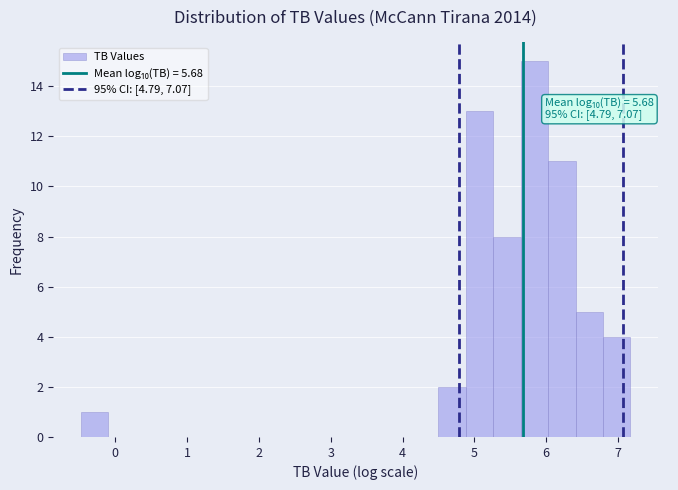

Read against the x-axis, roughly where is the centre of the tallest bar?

5.8